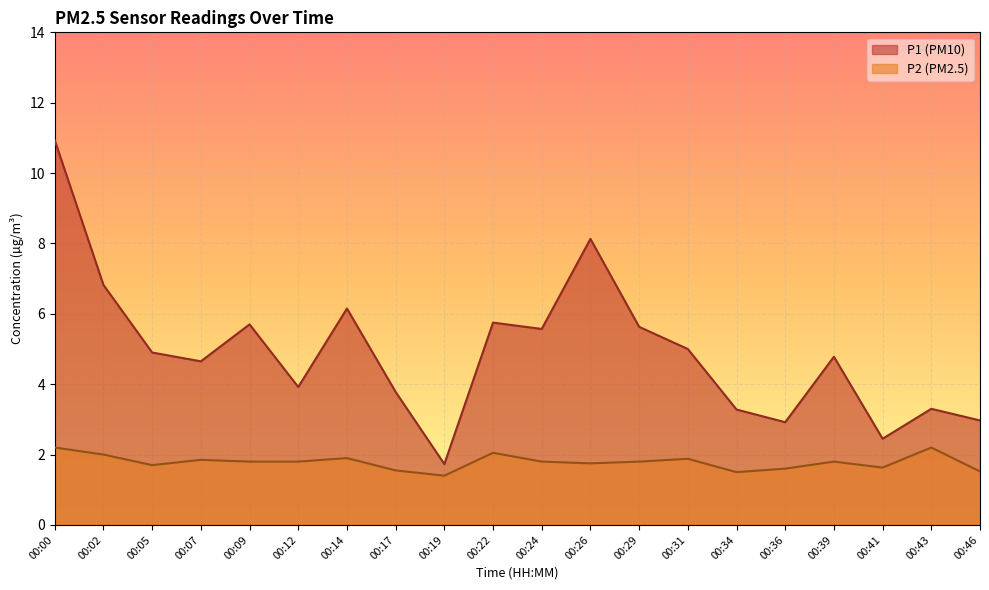

What is the minimum value for P1?

1.7